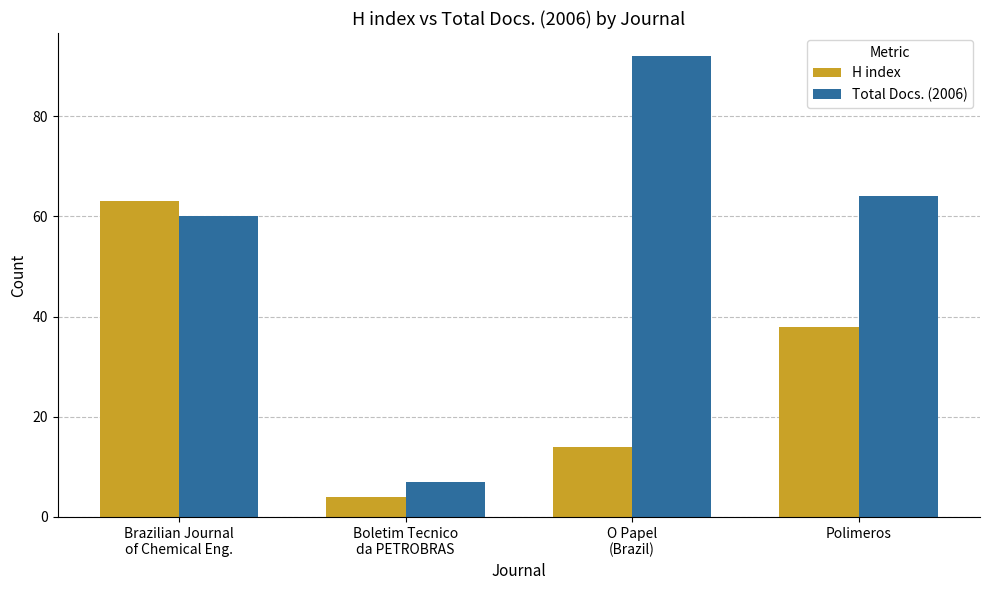

True or false: H index has a value of 52 at Polimeros.

False